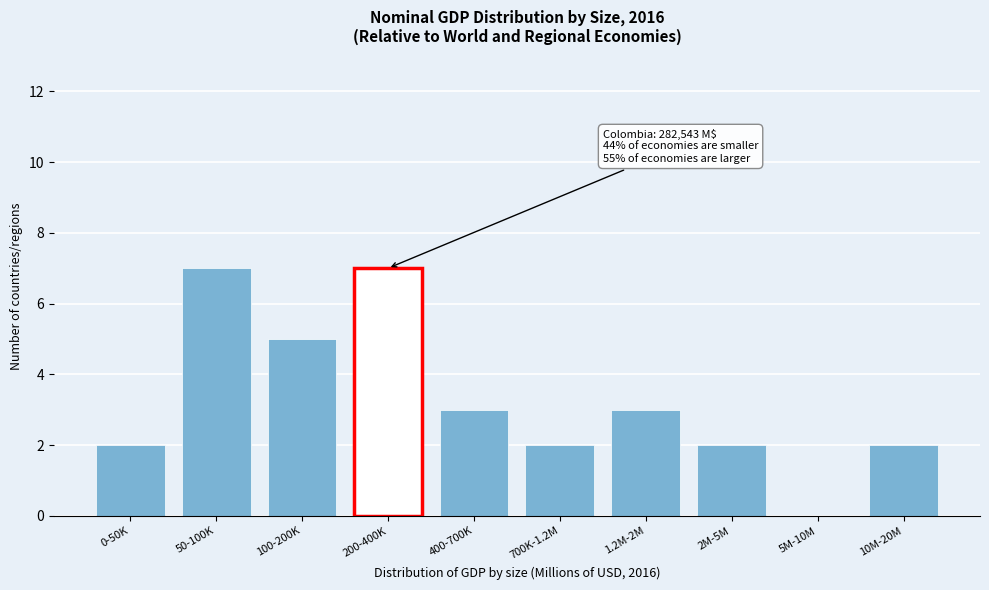

Reading left to right, transcribe all the data shown in this chart.

0-50K=2	50-100K=7	100-200K=5	200-400K=7	400-700K=3	700K-1.2M=2	1.2M-2M=3	2M-5M=2	5M-10M=0	10M-20M=2